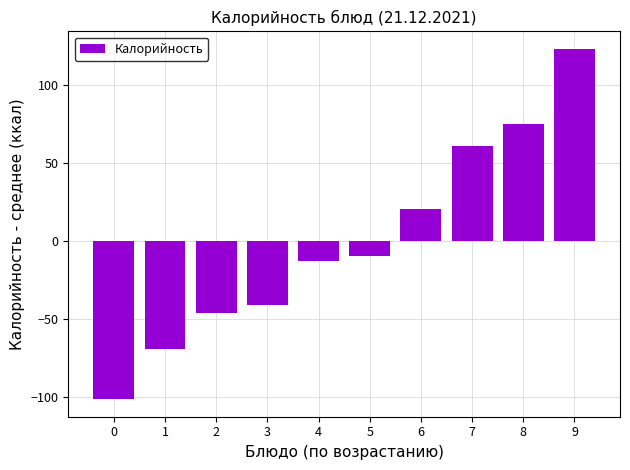

The chart shows a value of -34.2 at 0. True or false?

False